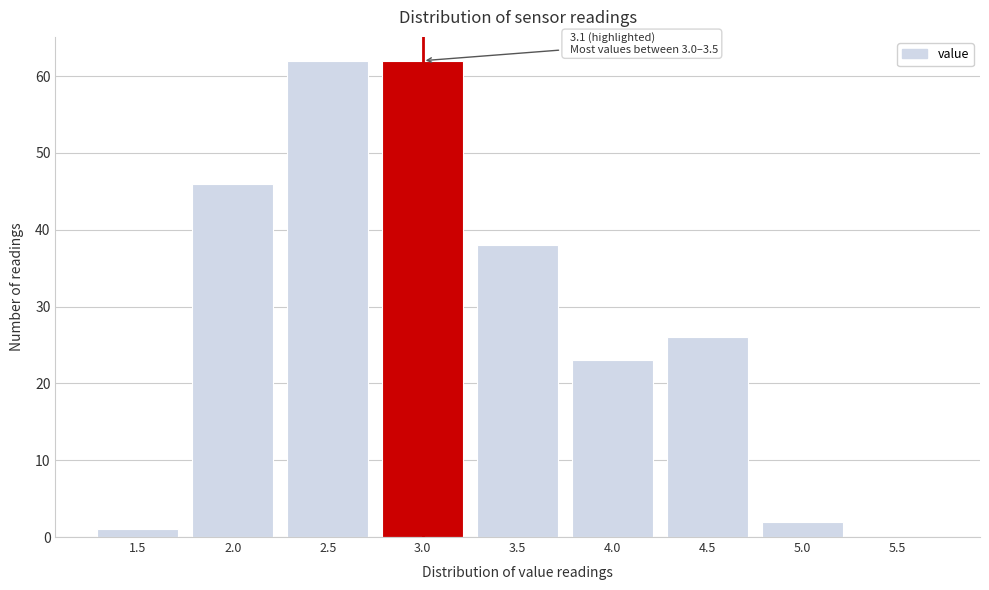

Reading left to right, what are all the values shown in this chart?

1.5=1	2.0=46	2.5=62	3.0=62	3.5=38	4.0=23	4.5=26	5.0=2	5.5=0